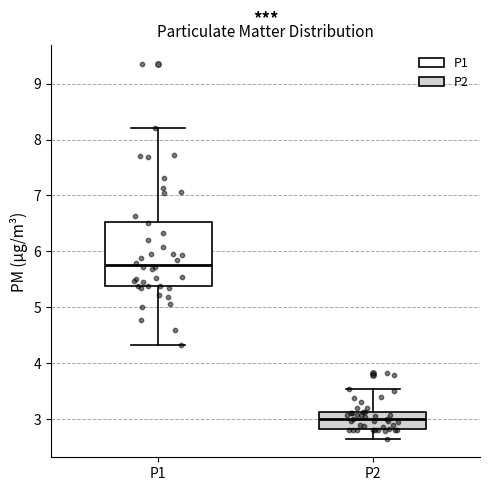

Reading left to right, read every box against the y-axis: the position of its median line, the range the box covers, and the ends of its whiskers. The values are not printed on the chart, so give them approximately, as read against the axis.

P1: median 5.8, box 5.4 to 6.5, whiskers 4.3 to 8.2
P2: median 3.0, box 2.8 to 3.1, whiskers 2.7 to 3.5